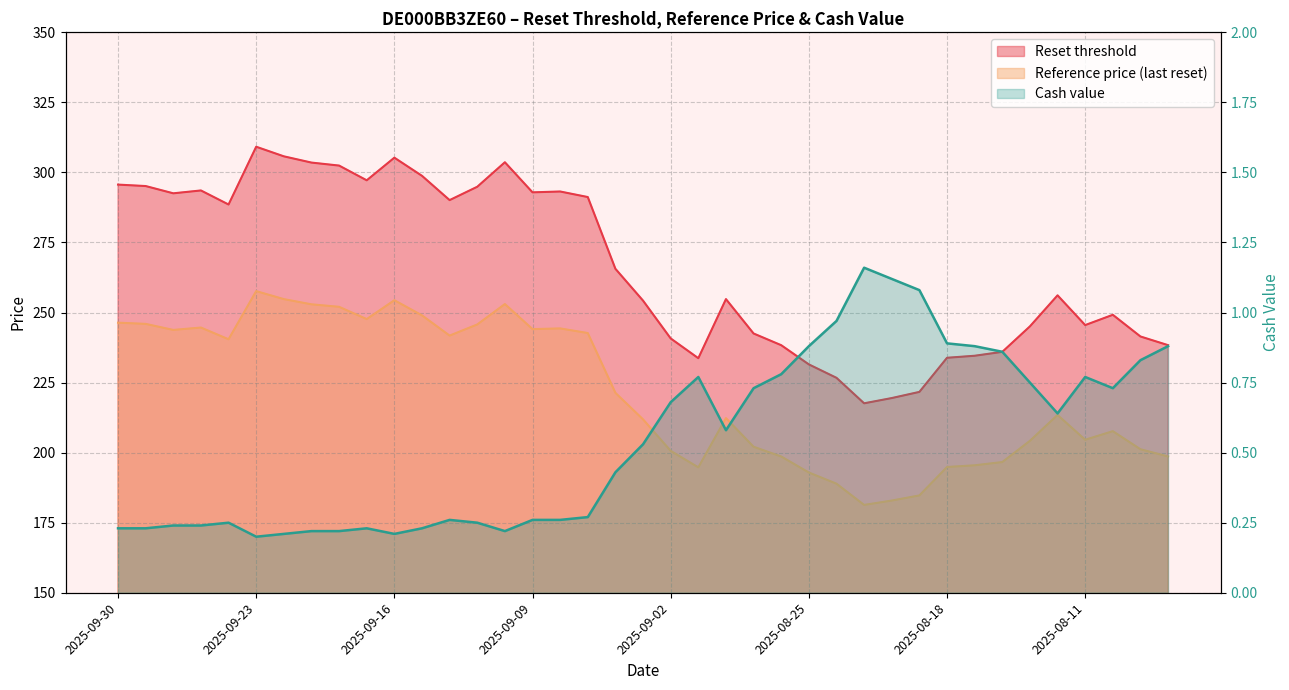

Where is the first local minimum for Cash value?

2025-09-23